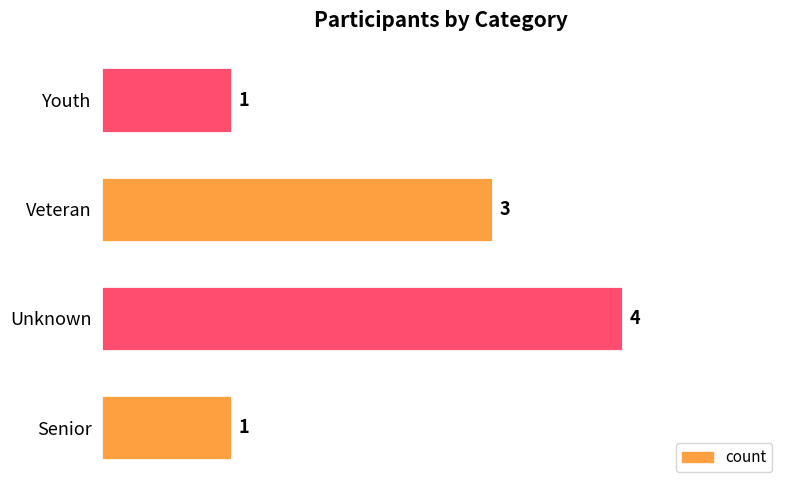

How many data points are less than 3?

2